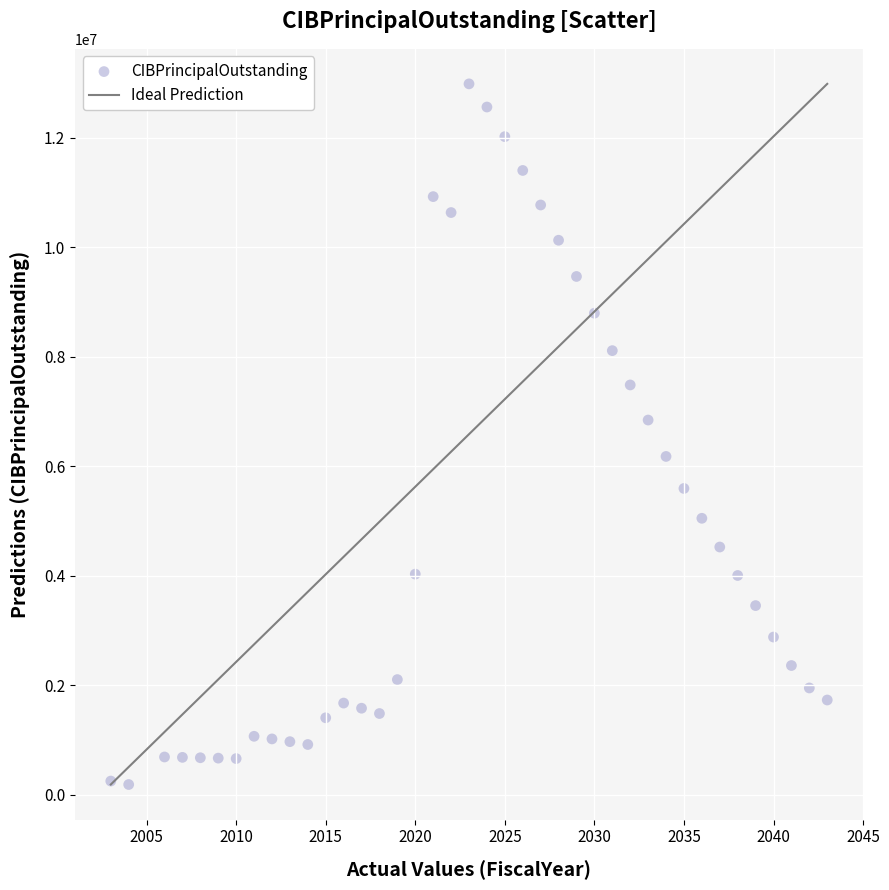

What is the range of X values (max minus min)?

40